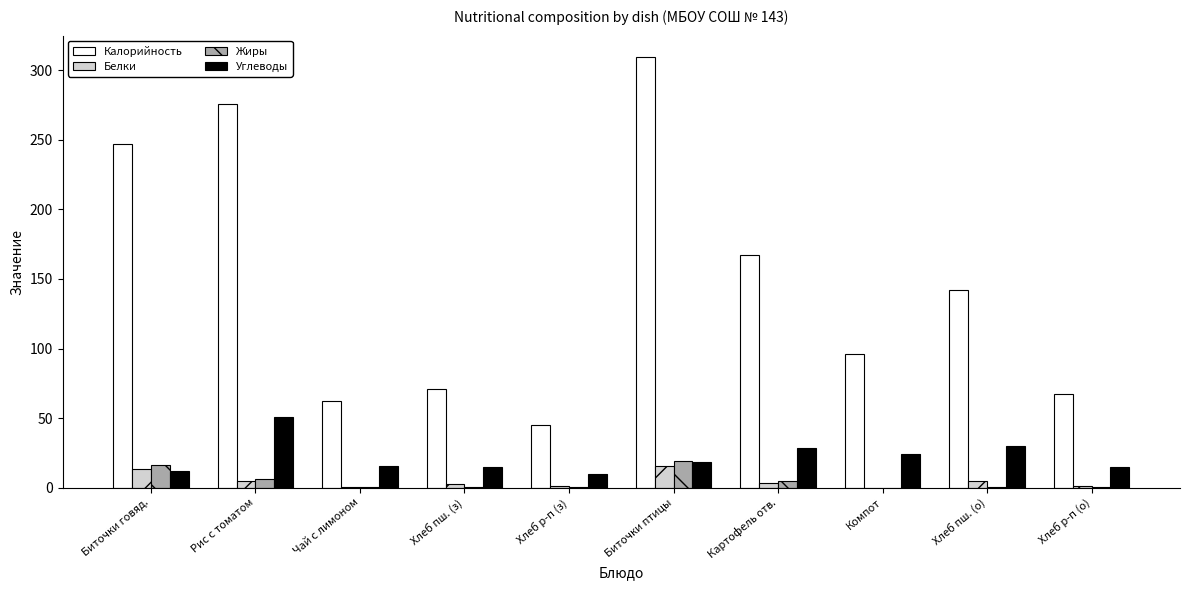

How many distinct data groups are displayed?

4